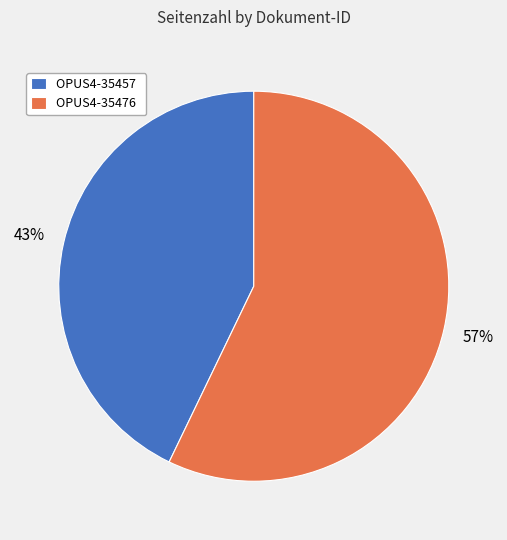

Which category accounts for the majority?

OPUS4-35476